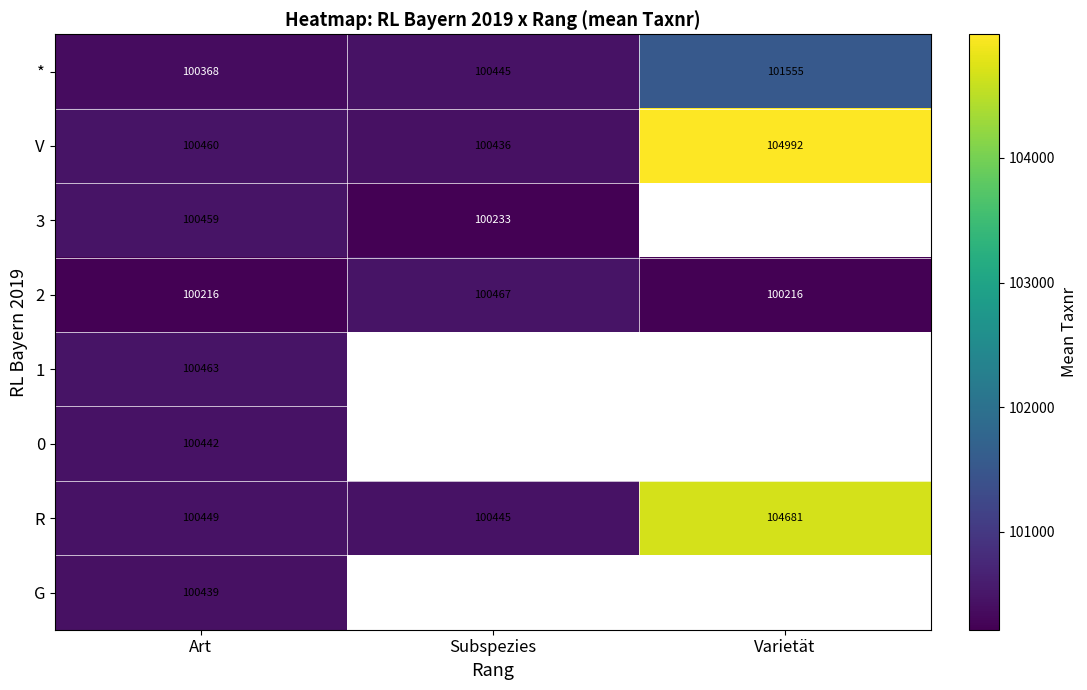

How many categories are shown in the chart?

3